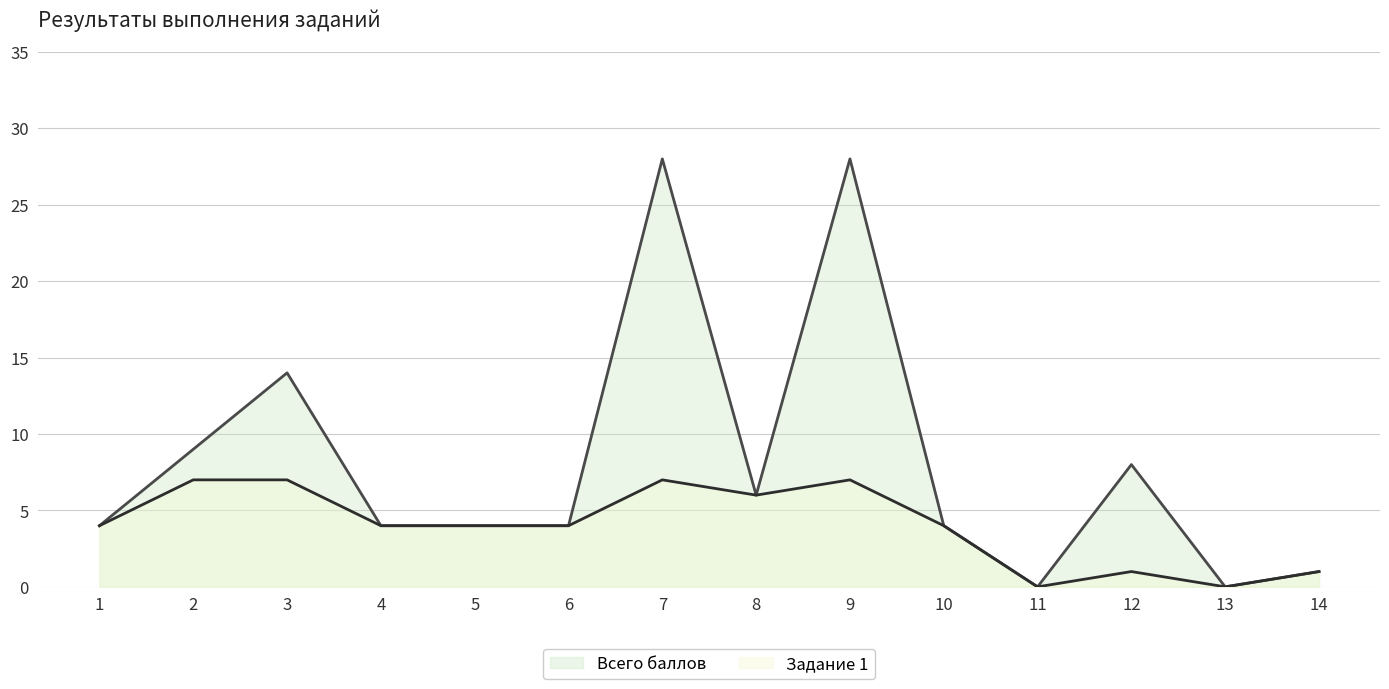

At which category is the sum across all series the highest?

7